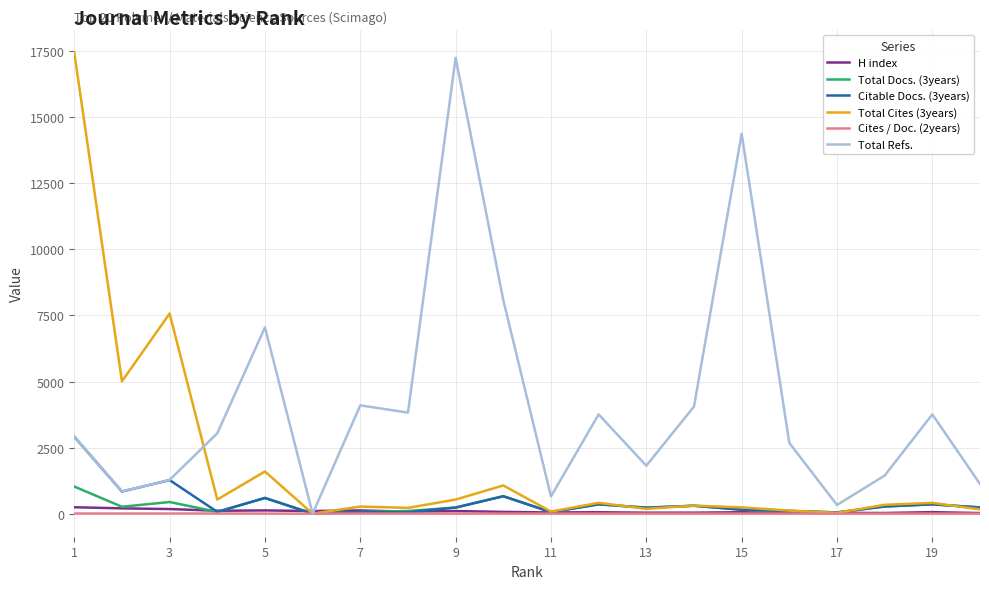

True or false: Total Cites (3years) has more than 0 interior local peaks.

True